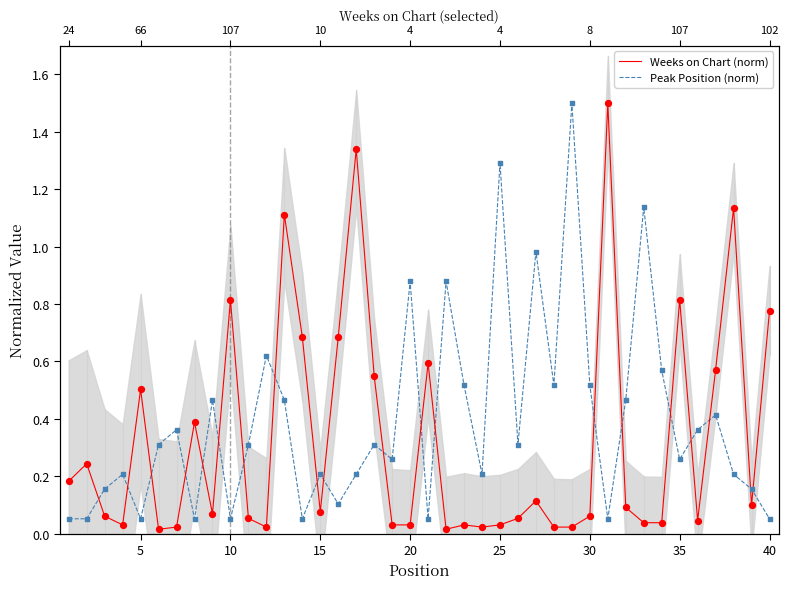

Which series reaches the minimum Y coordinate?

Weeks on Chart (norm)